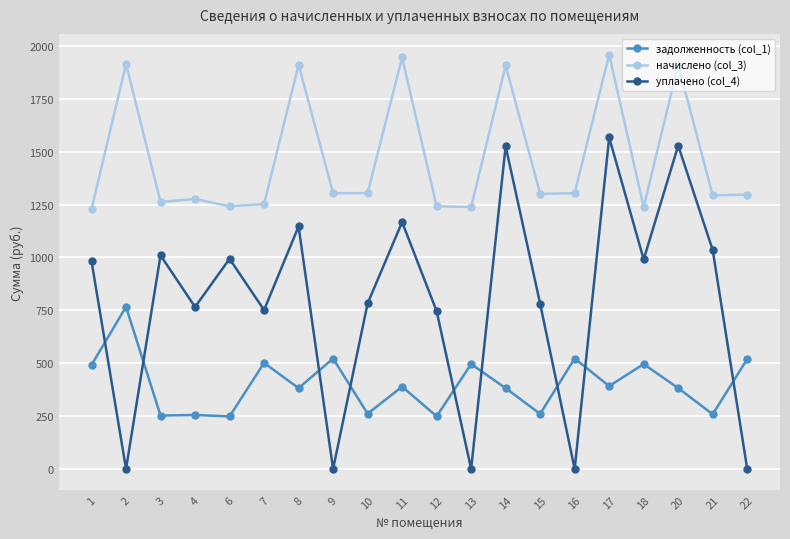

At which label does задолженность (col_1) first exceed 389?

1